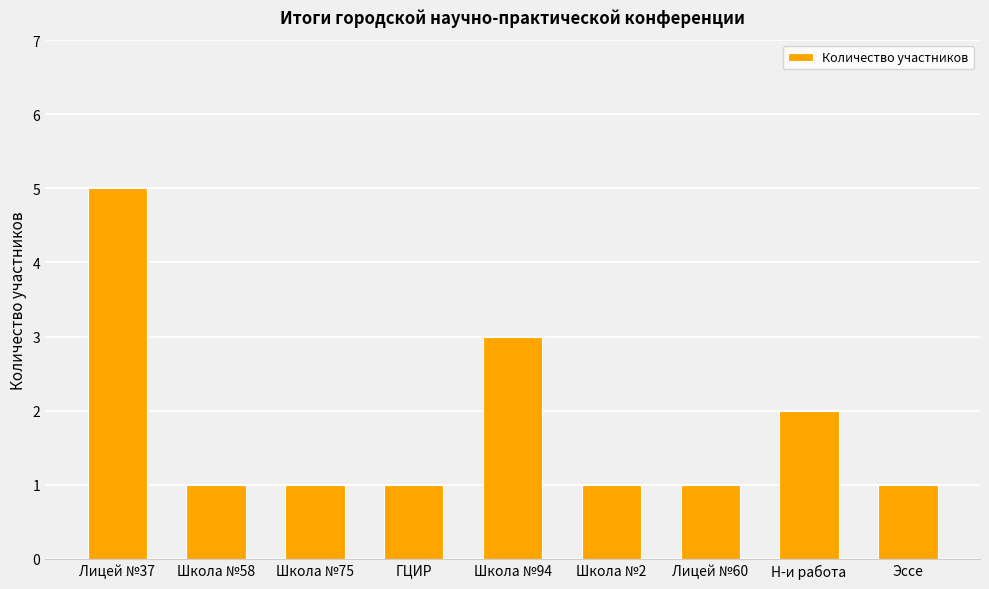

Is it true that the value at Н-и работа is 3?

False